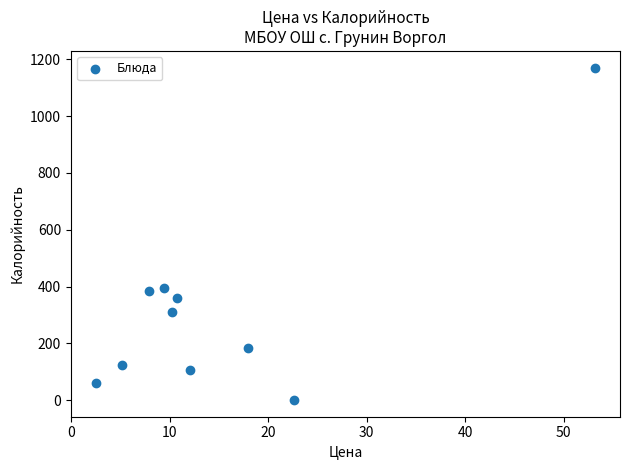

What is the range of X values (max minus min)?

50.7